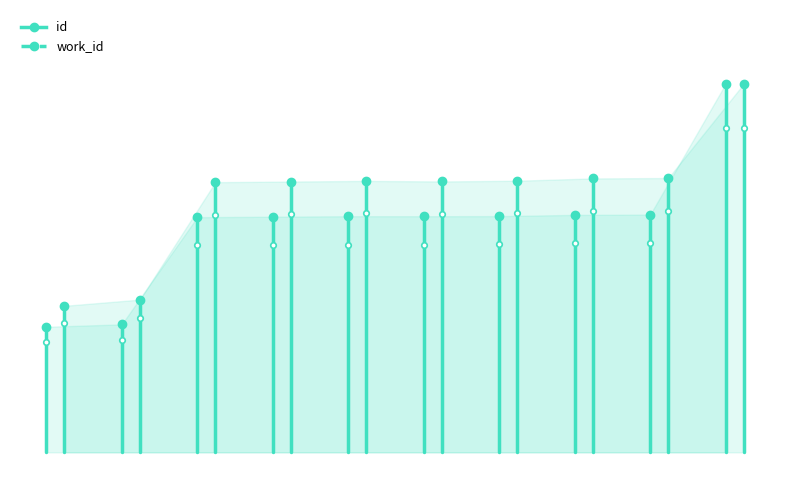

What are all the series names shown in the legend?

id, work_id